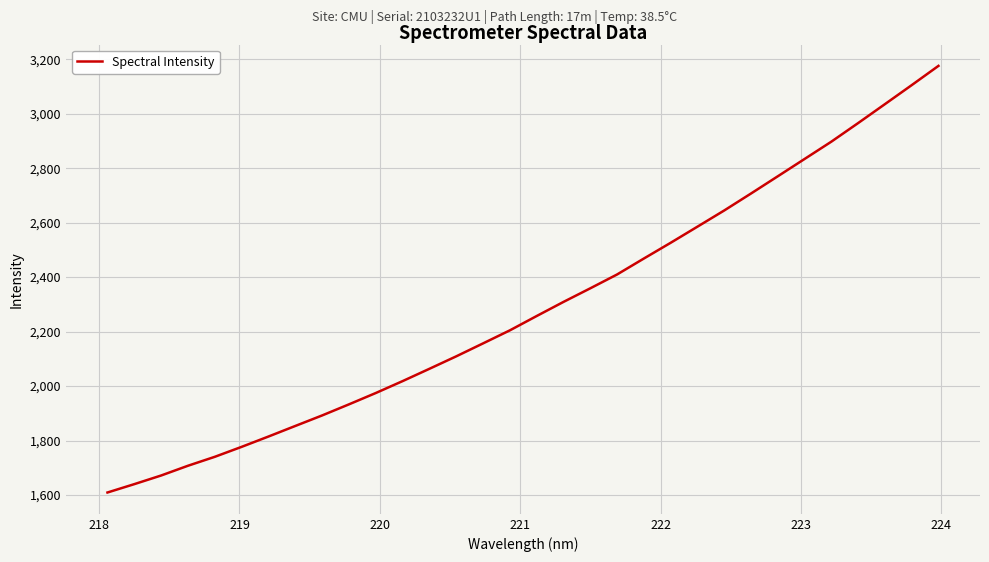

What is the smallest value displayed?

1609.4